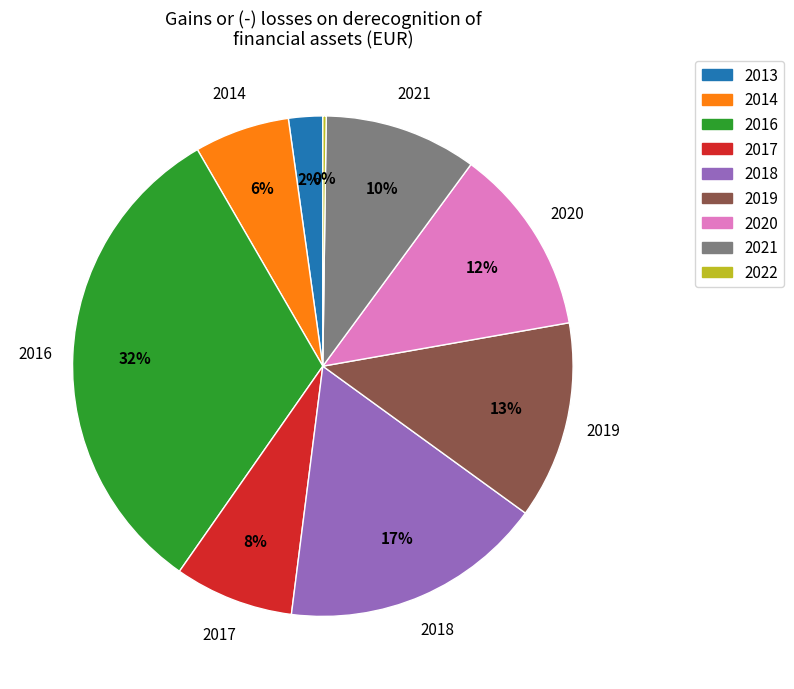

Is there a majority slice in this chart?

No